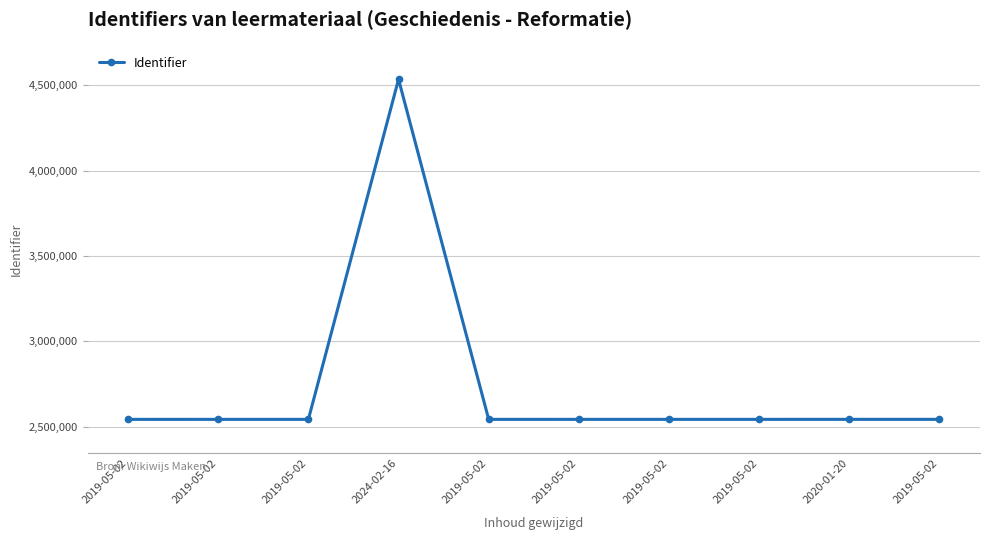

The chart shows a value of 2543310 at 2020-01-20. True or false?

True